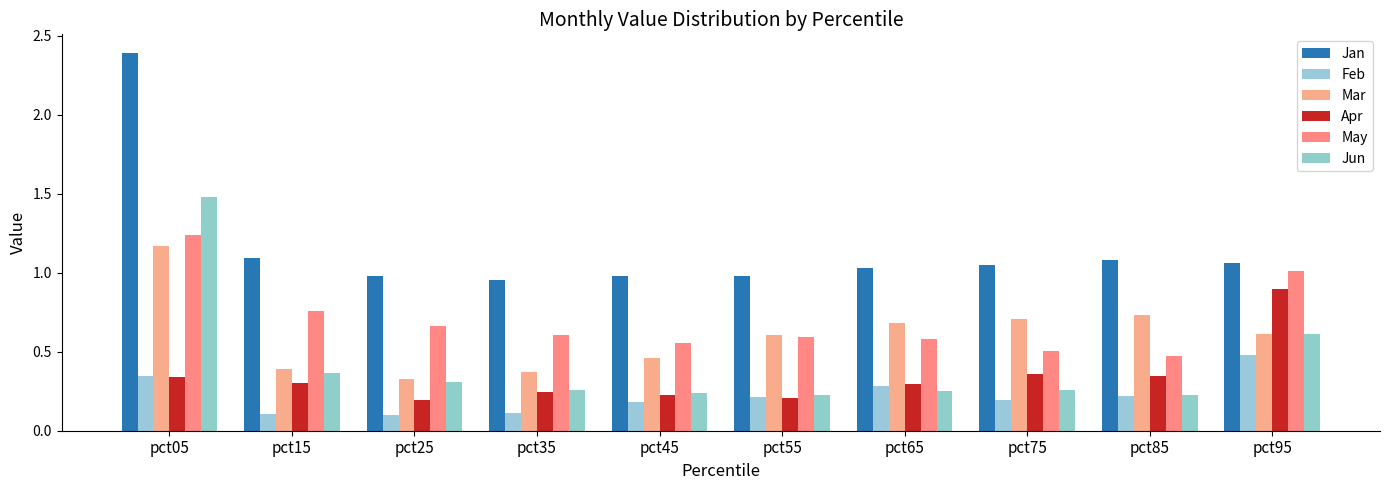

The Mar series shows 0.7 at pct45. True or false?

False